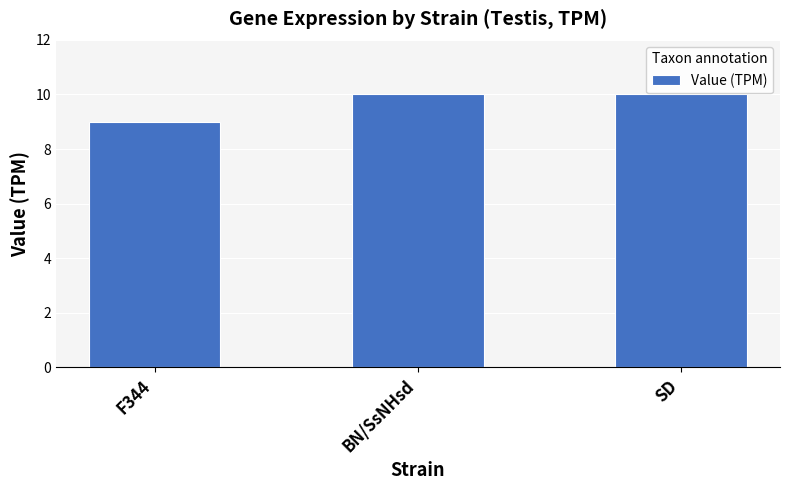

Which category has the lowest value across all series?

F344